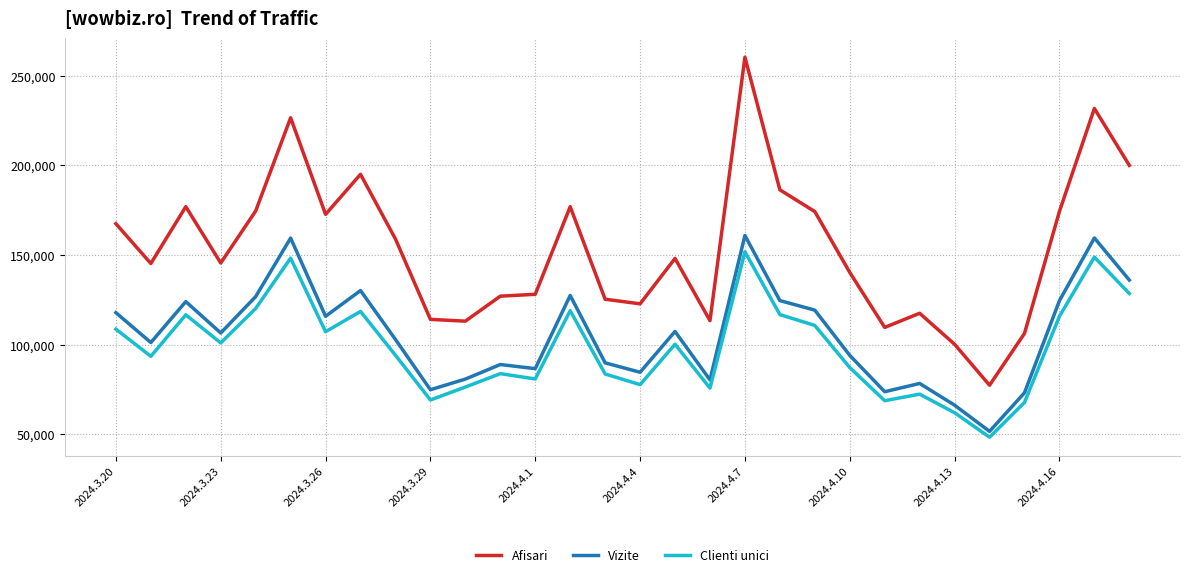

True or false: Afisari and Clienti unici cross at least once.

False